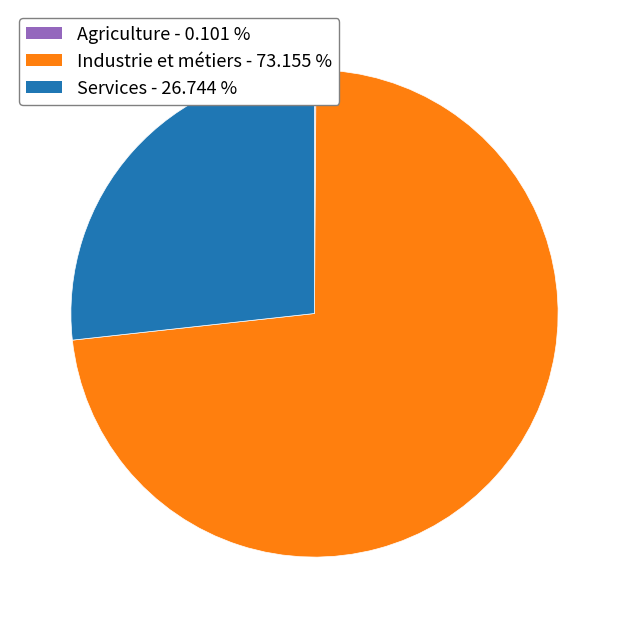

Is the sum of Industrie et métiers - 73.155 % and Services - 26.744 % greater than half?

Yes